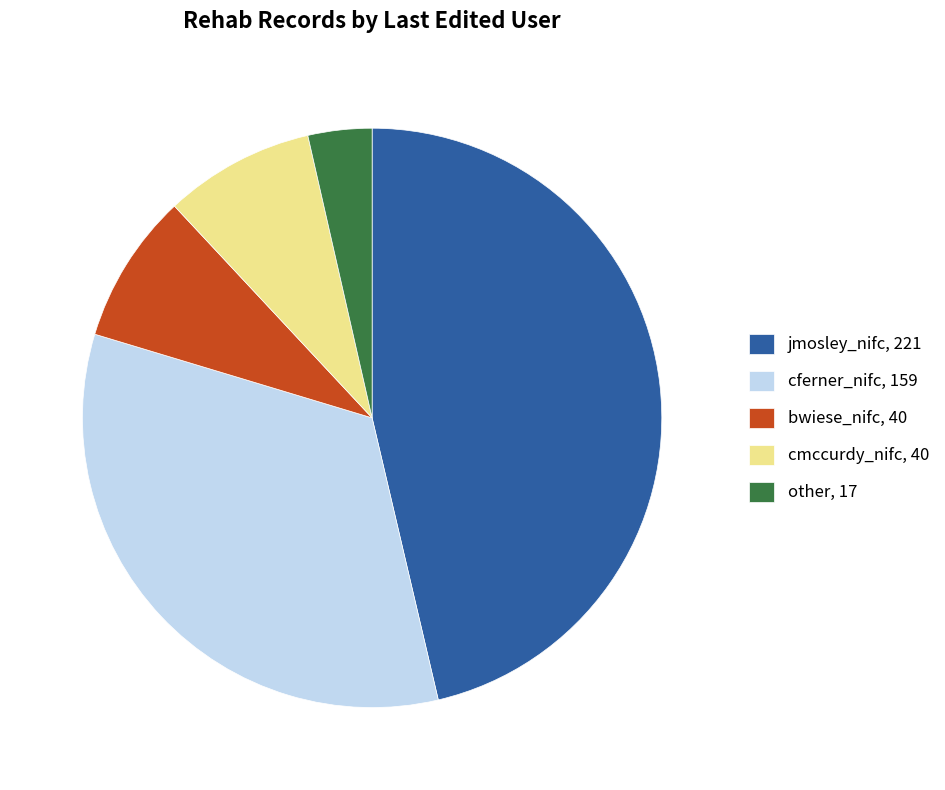

Combined, do cmccurdy_nifc, 40 and other, 17 account for over 50%?

No